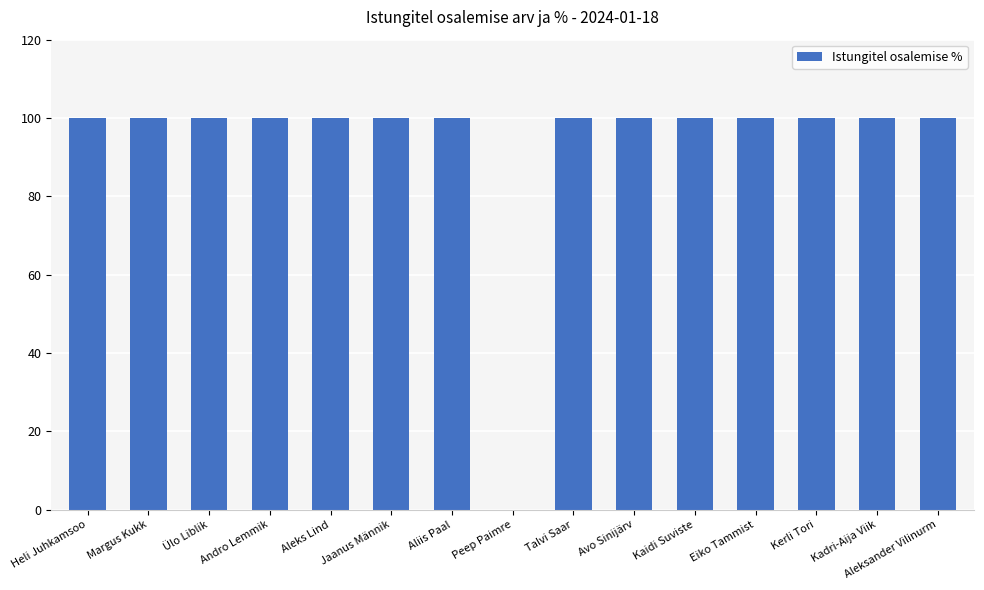

Approximately how many times larger is the value at Talvi Saar compared to Margus Kukk?

1.0